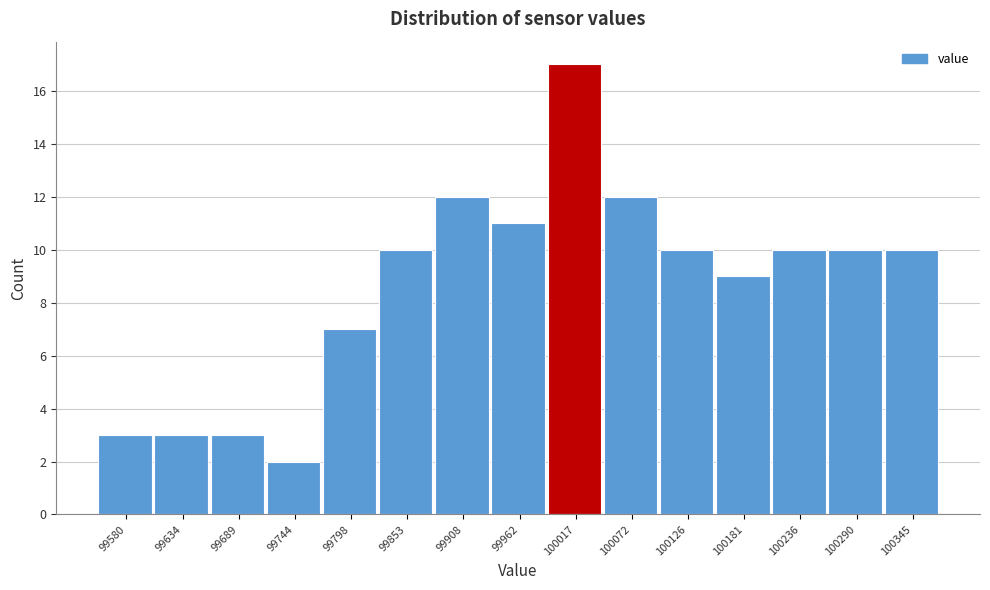

Reading right to left, list all the values displayed in this chart.

100345=10	100290=10	100236=10	100181=9	100126=10	100072=12	100017=17	99962=11	99908=12	99853=10	99798=7	99744=2	99689=3	99634=3	99580=3